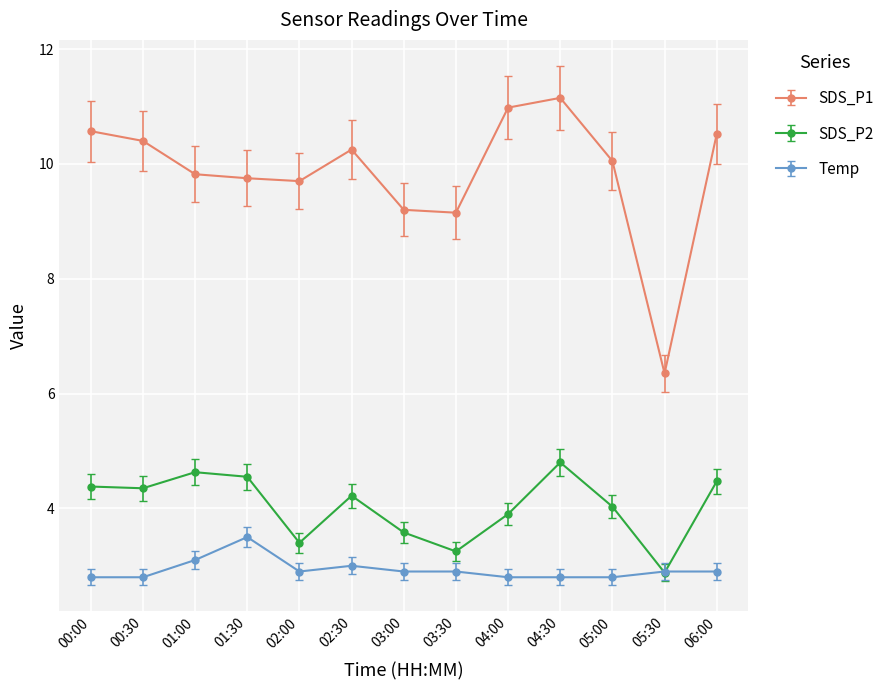

Which series has the widest spread of values?

SDS_P1